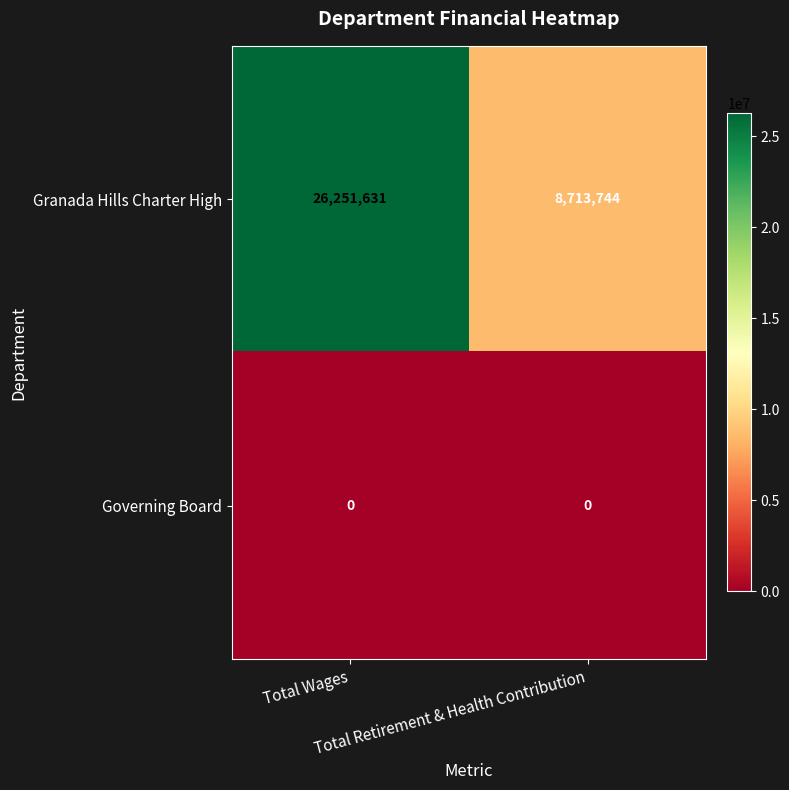

What is the difference between the maximum and minimum values in the Granada Hills Charter High series?

17537887